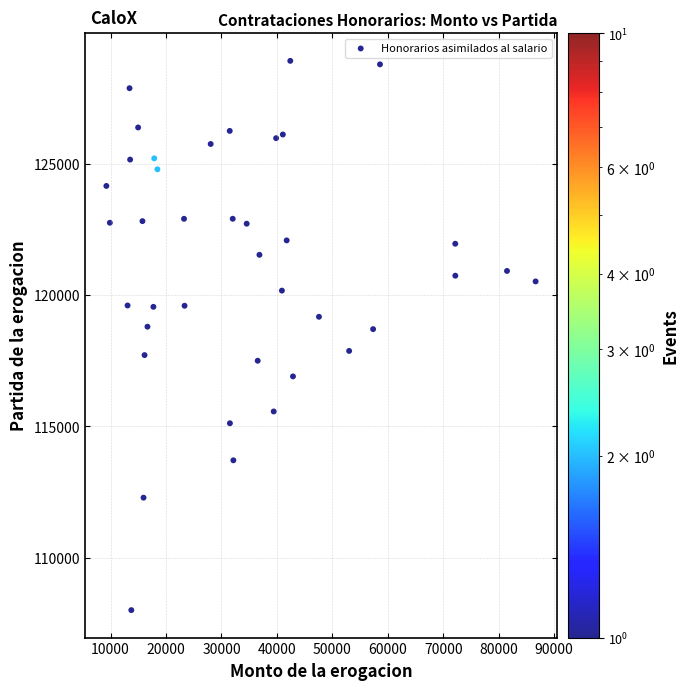

What is the range of Y values (max minus min)?

20921.9